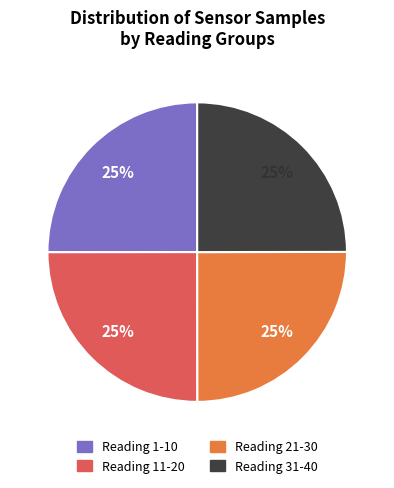

To the nearest percent, what is the average slice percentage?

25%